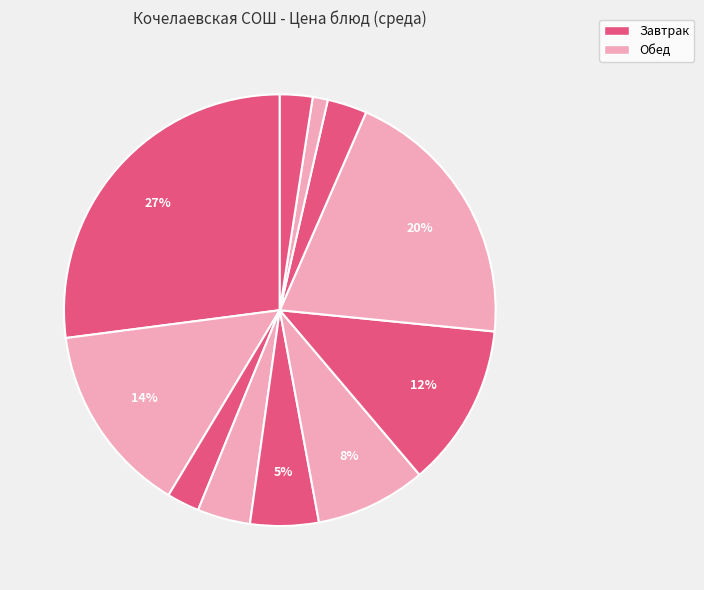

Which slice is the largest?

Омлет